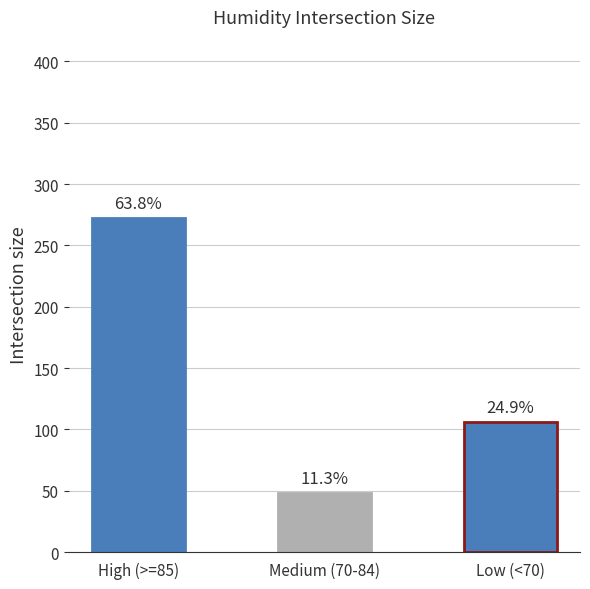

How many bars are there in total?

3